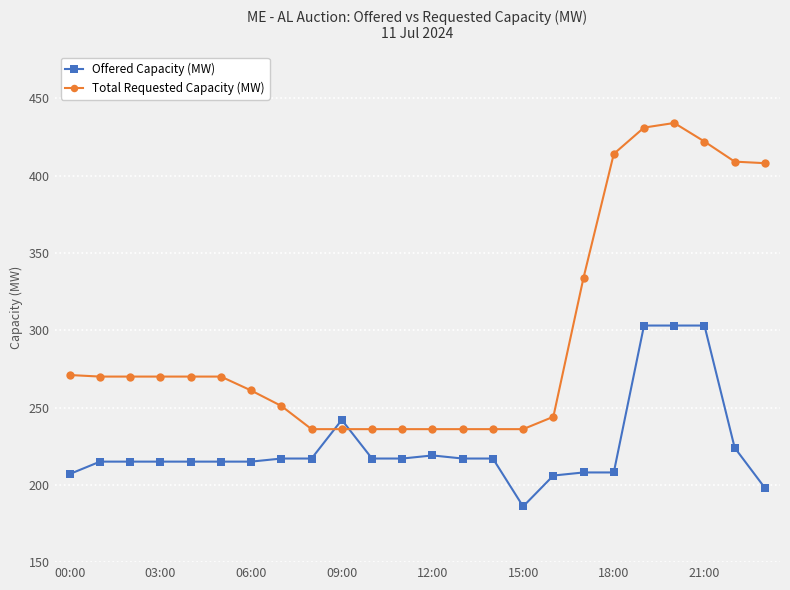

Which series has the largest range (max minus min)?

Total Requested Capacity (MW)